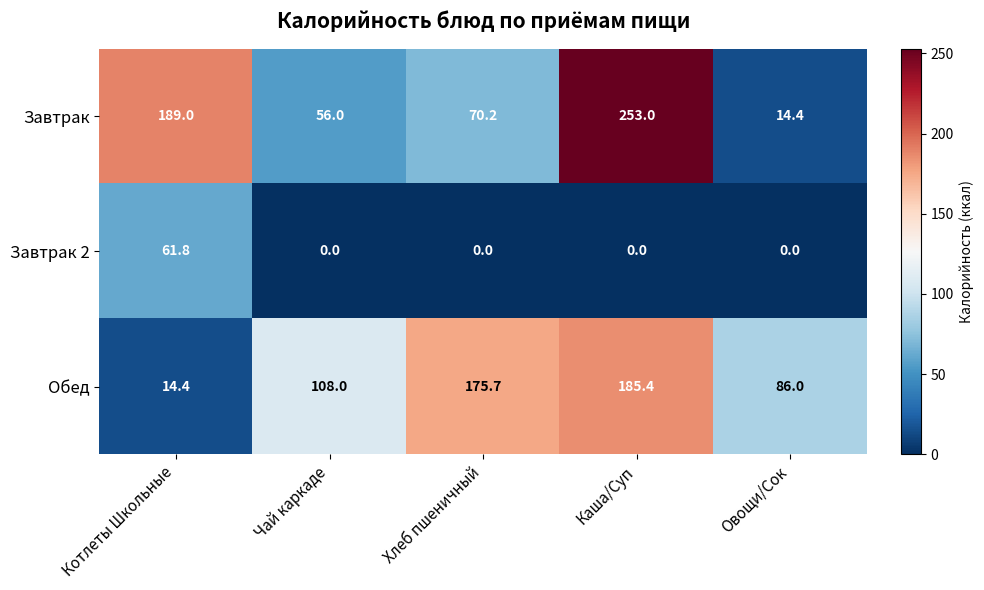

At which category is the sum across all series the highest?

Каша/Суп